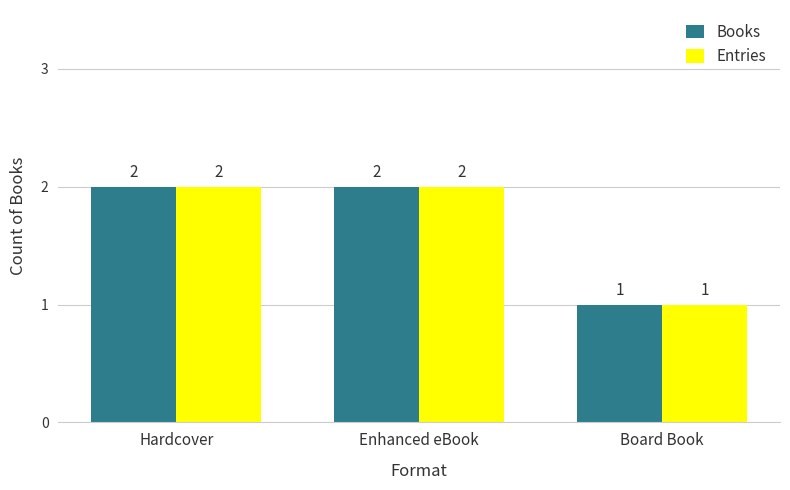

What is the sum of the Entries values at Enhanced eBook and Hardcover?

4